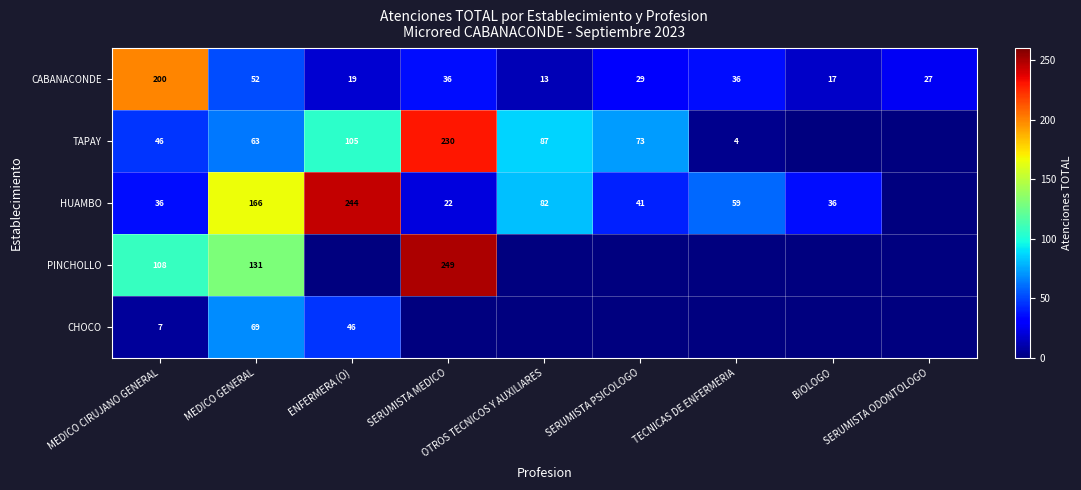

The value of CHOCO at ENFERMERA (O) is 11. True or false?

False